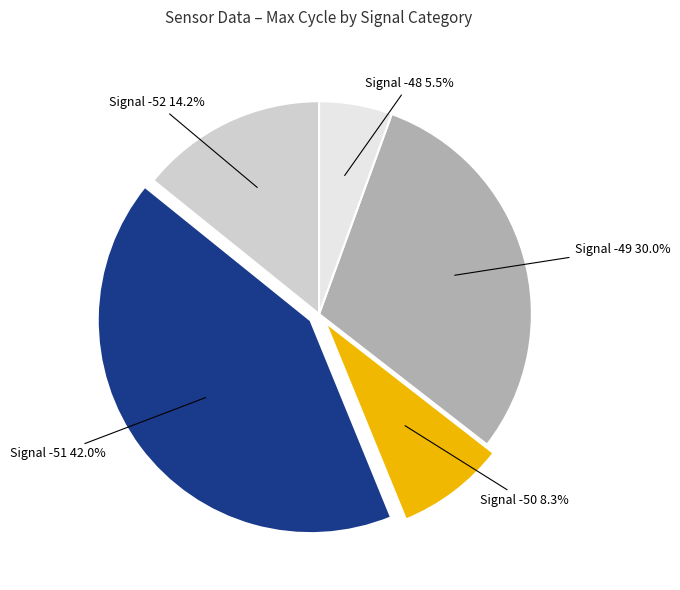

Between Signal -50 and Signal -48, which is larger?

Signal -50